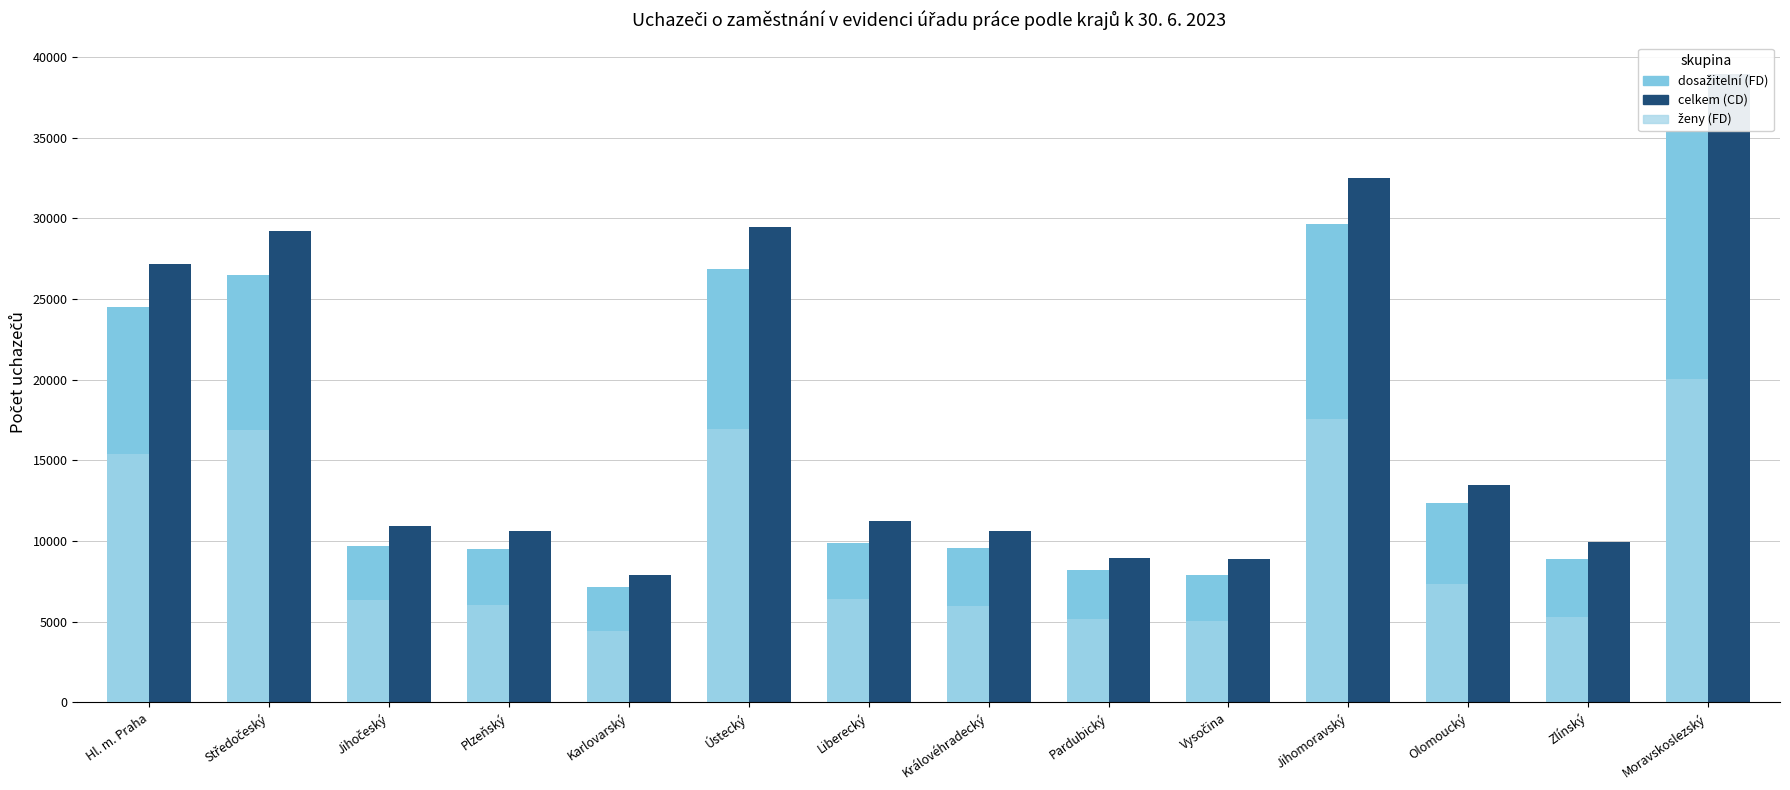

Between Středočeský and Olomoucký, which series saw the biggest shift?

celkem (CD)